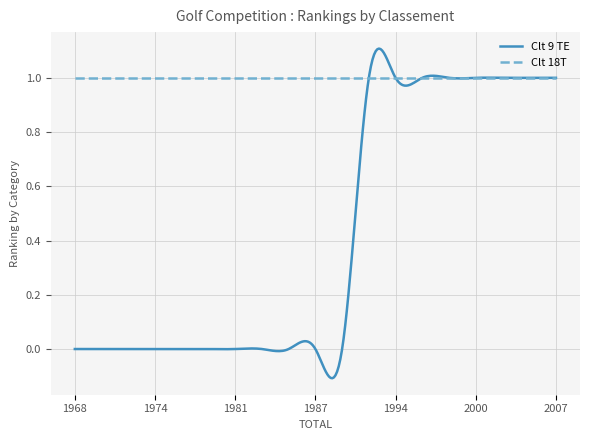

True or false: Clt 18T and Clt 9 TE cross at least once.

True